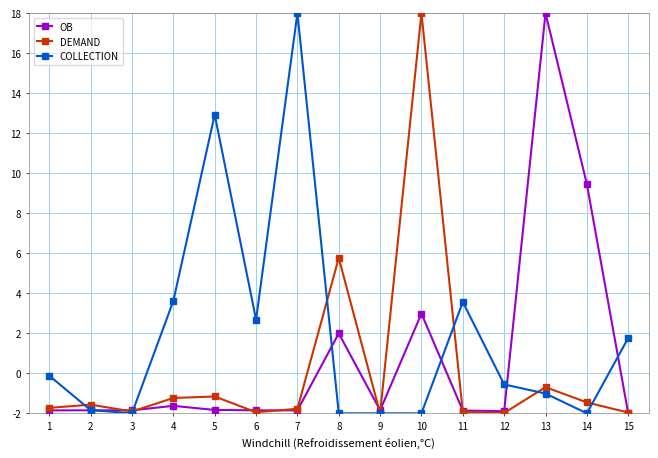

List the series in order of their overall mean, lowest first.

DEMAND, OB, COLLECTION